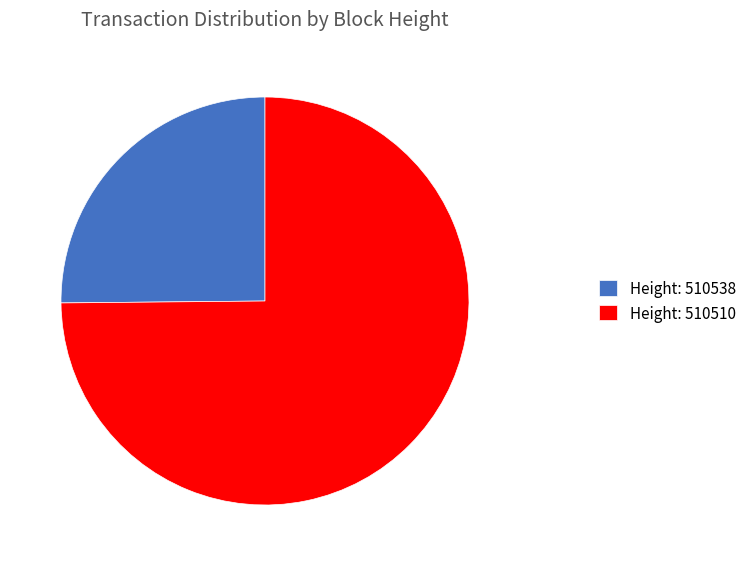

How many segments does this pie chart have?

2